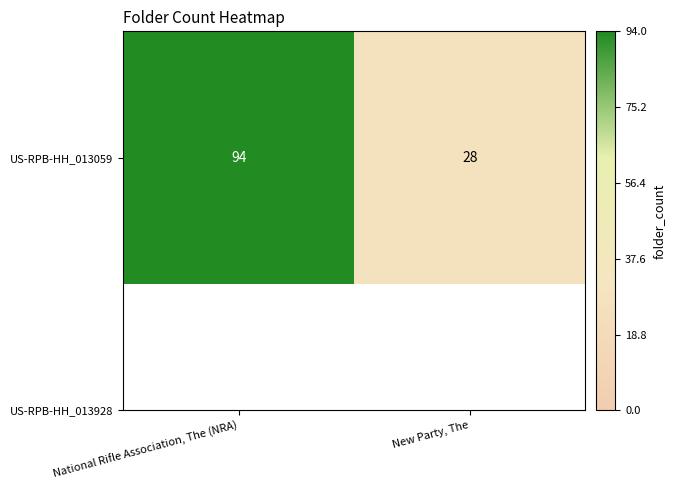

Which label corresponds to the smallest value in the chart?

New Party, The